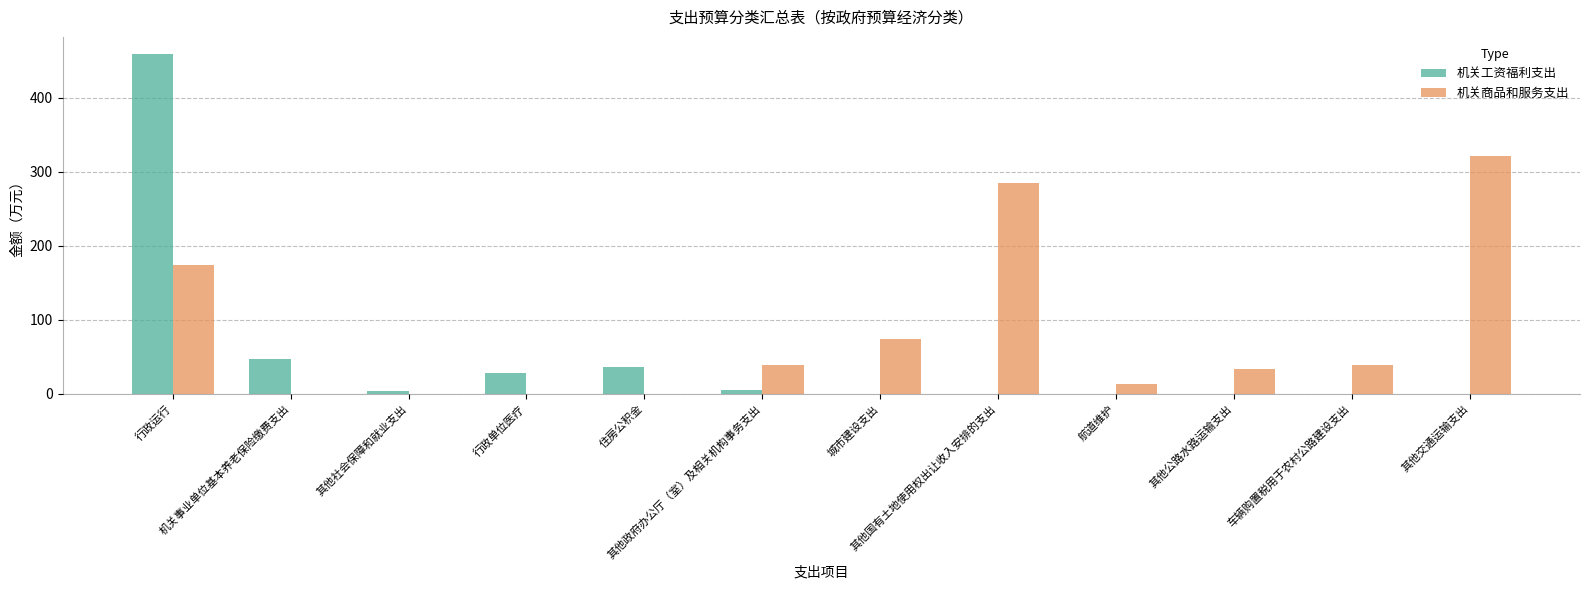

What is the sum of all 机关工资福利支出 values?

577.1